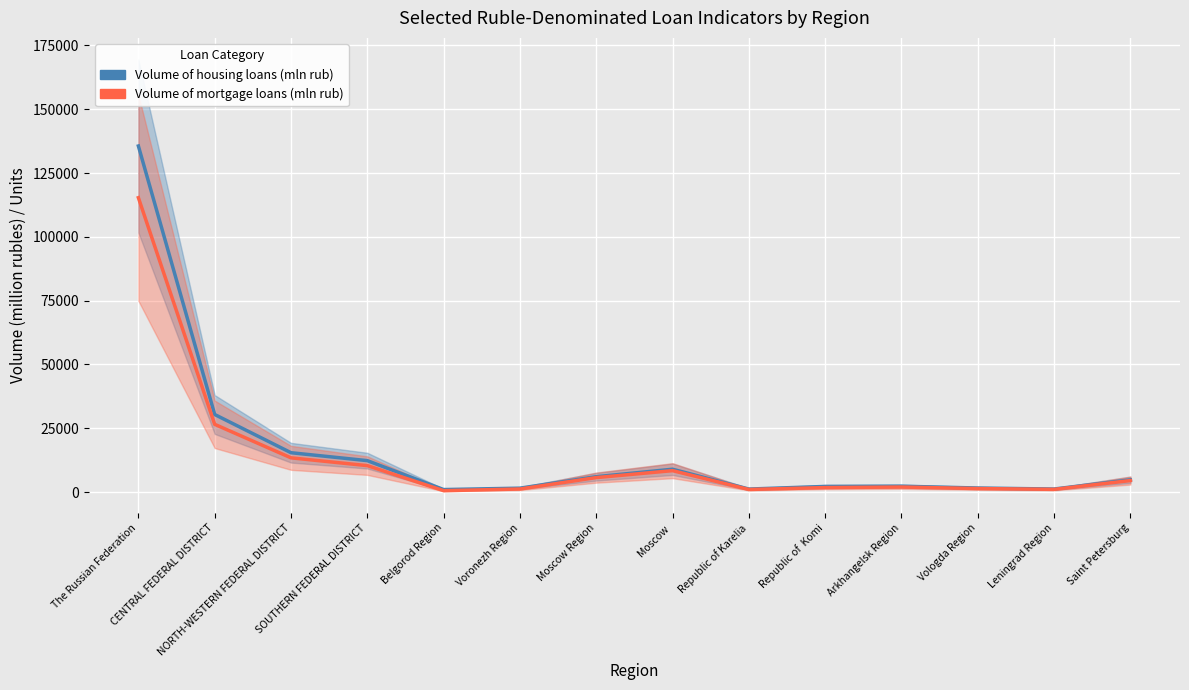

True or false: Volume of housing loans (mln rub) and Volume of mortgage loans (mln rub) cross at least once.

False